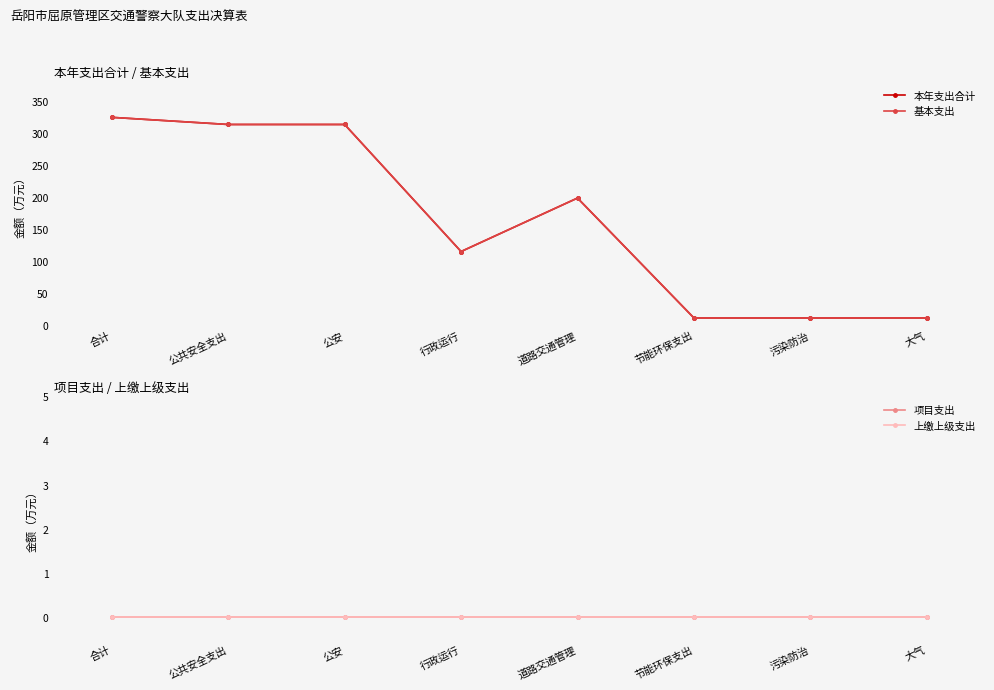

At which label does 本年支出合计 first exceed 198?

合计